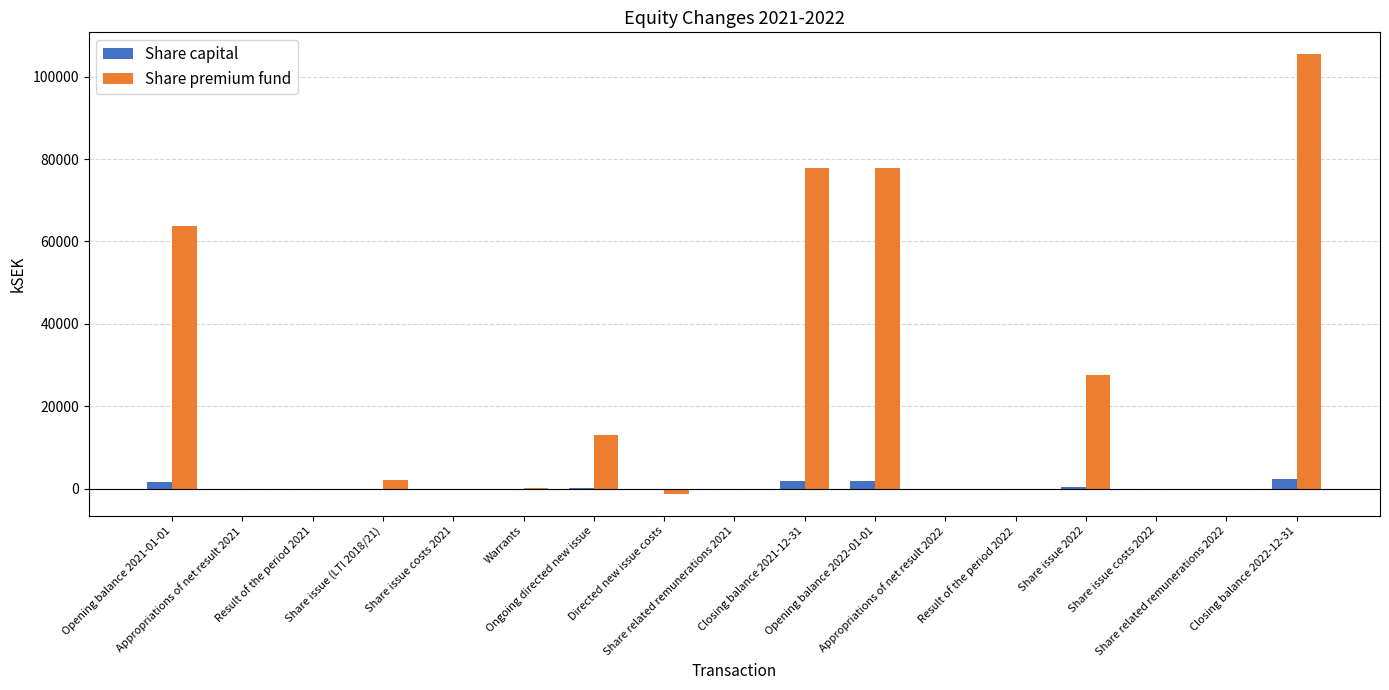

What is the sum of all Share capital values?

8270